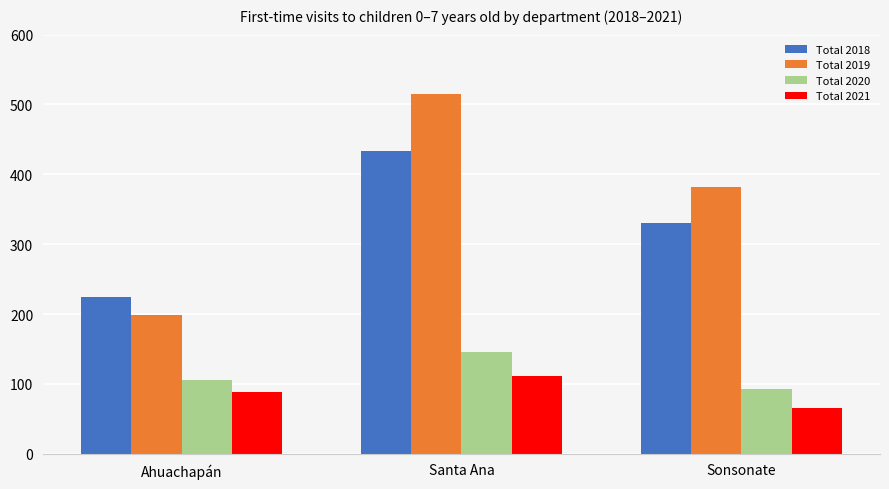

At which label does Total 2018 first exceed 331?

Santa Ana